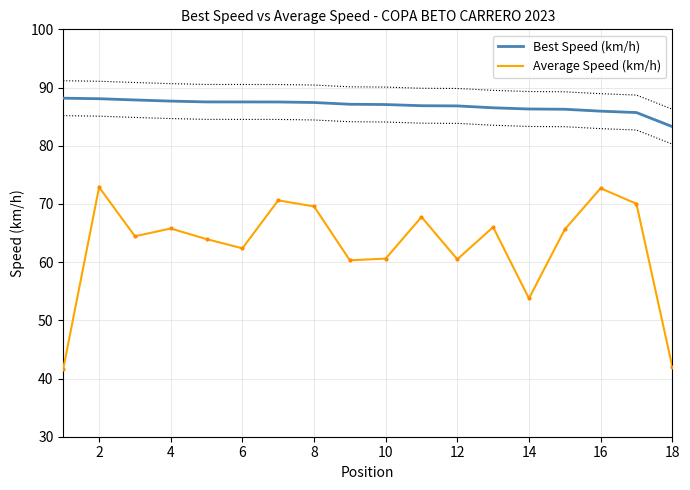

Is it true that Average Speed (km/h) equals 73.6 at 14?

False